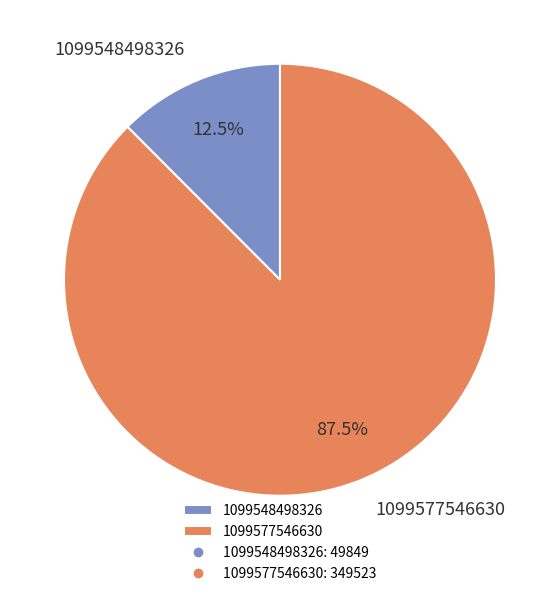

How many segments does this pie chart have?

2